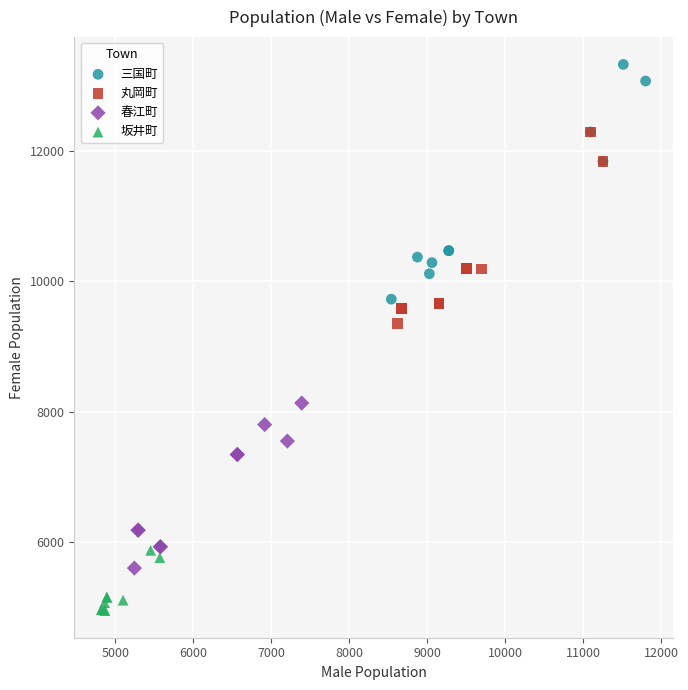

Which series contains the lowest Y value?

坂井町